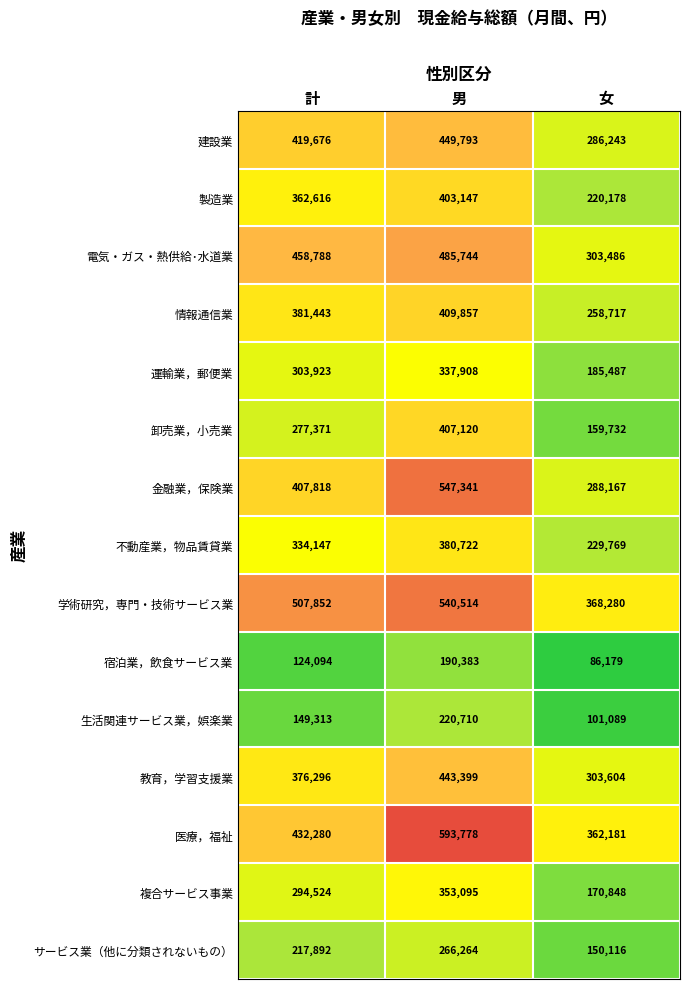

How many values in the 情報通信業 series are below 381443?

1